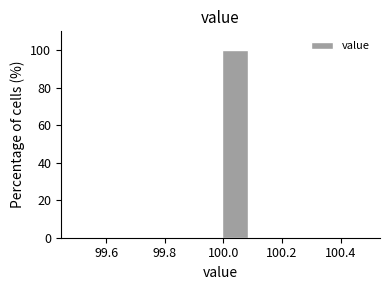

What is the height of the bar covering 99.99 to 100.09 on the x-axis? Neither the bar edges nor the heights are printed on the chart, so give them approximately, as read against the axes.

100